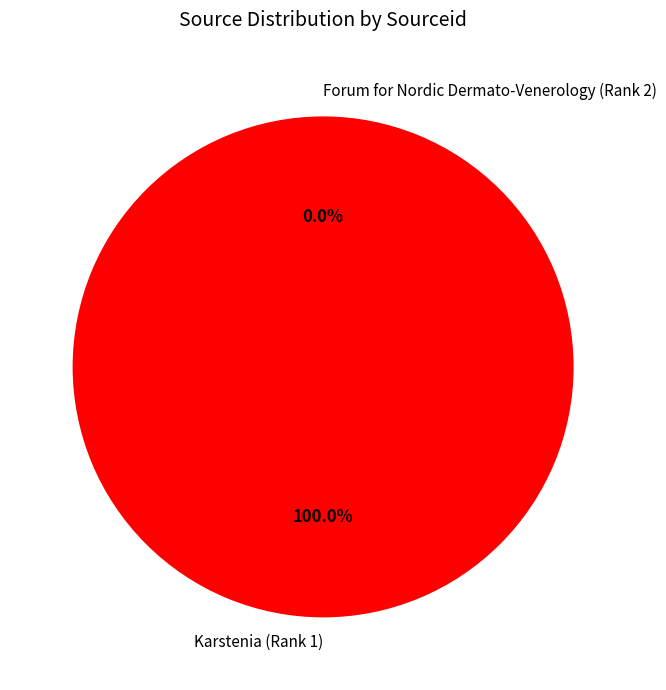

What is the largest slice in the pie chart?

Karstenia (Rank 1)